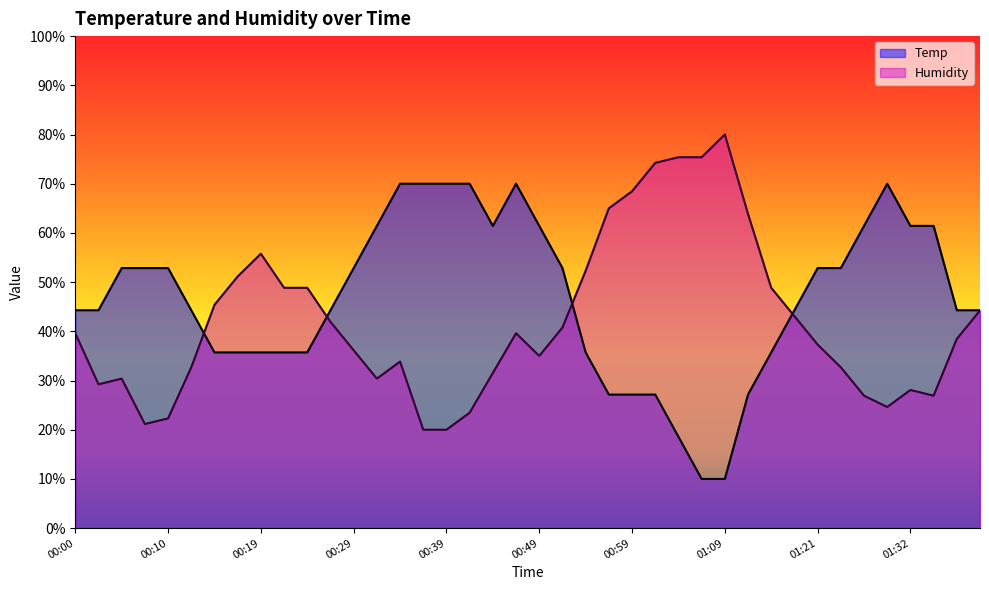

How many lines are shown in the chart?

2